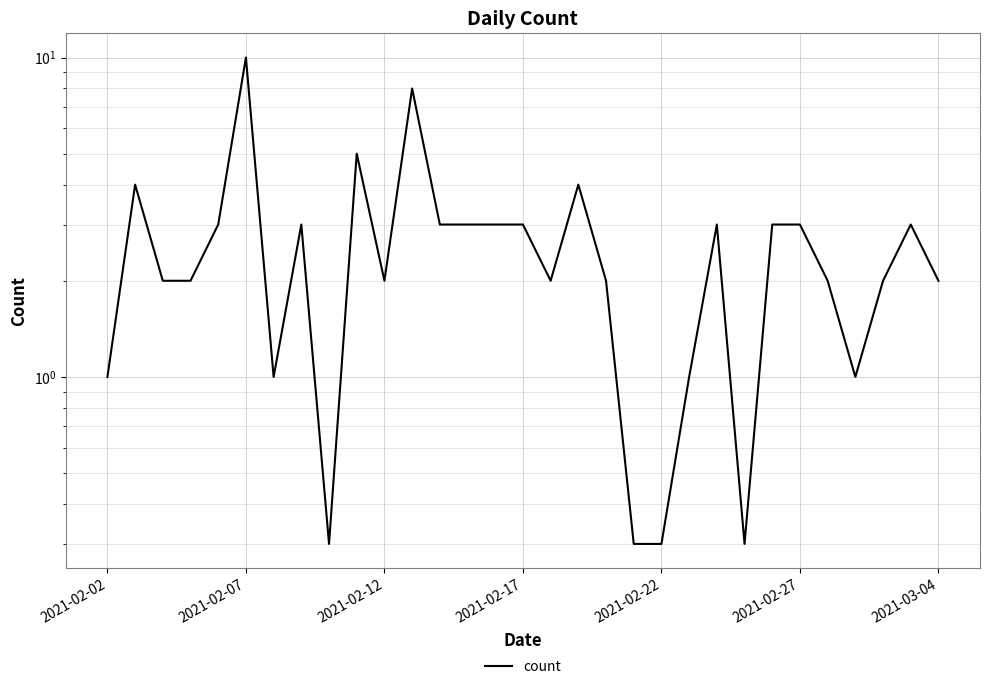

How many lines are shown in the chart?

1